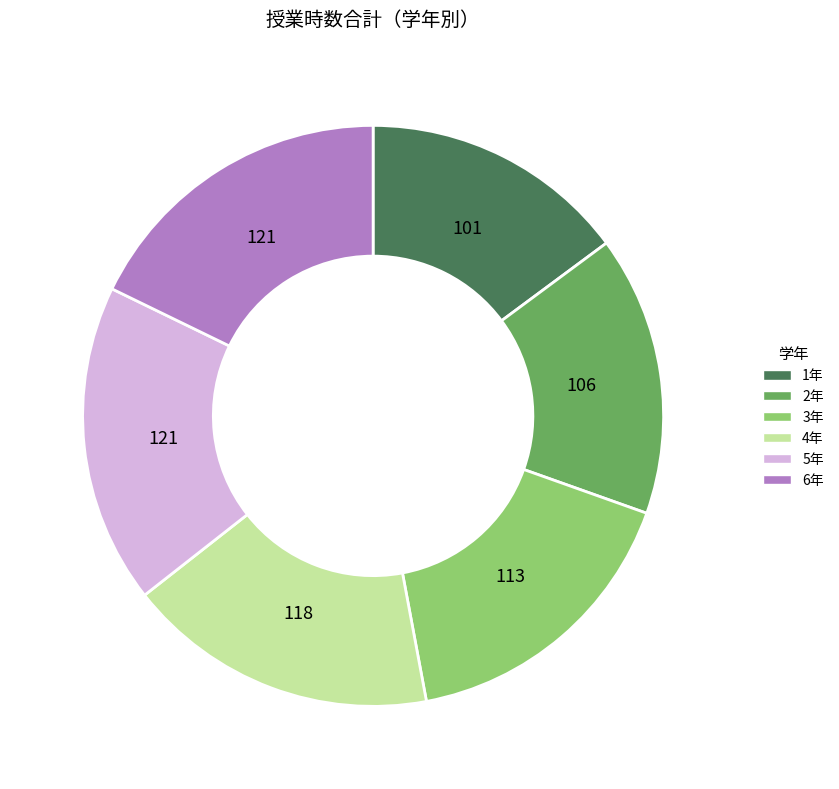

Do 3年 and 4年 together represent more than half of the pie?

No